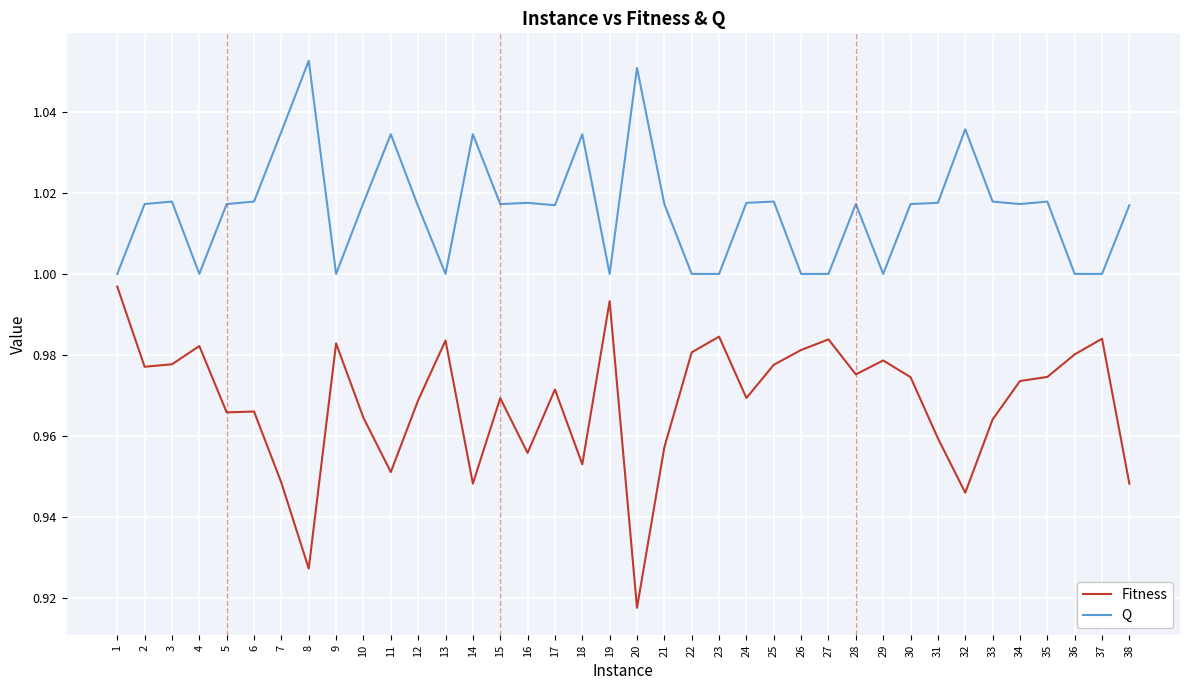

Rank the series by their average value, from lowest to highest.

Fitness, Q